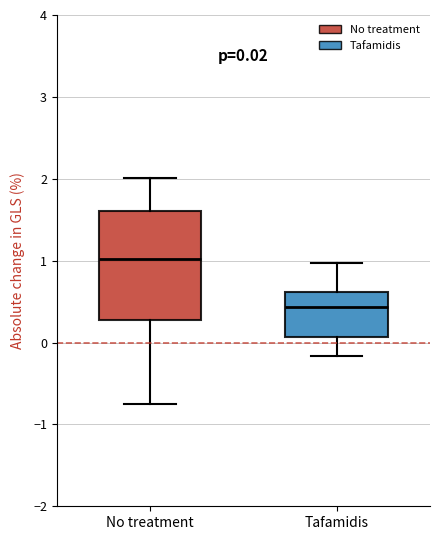

Comparing the boxes themselves (not the whiskers), which one is the tallest?

No treatment